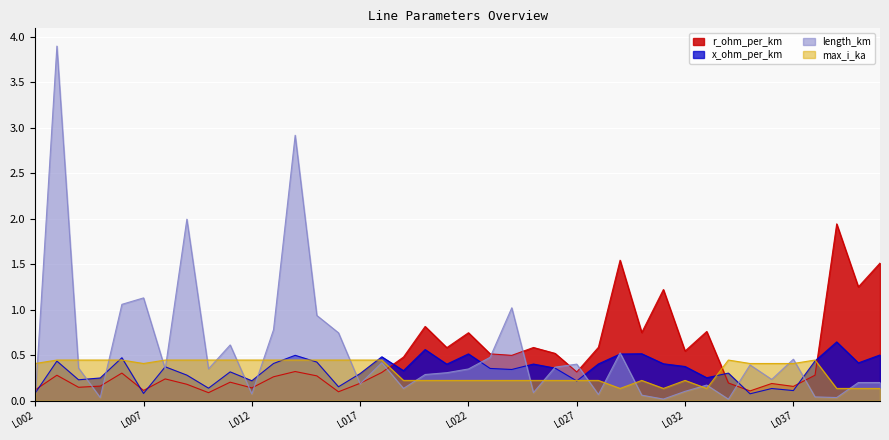

How many intersections are there between max_i_ka and length_km?

21